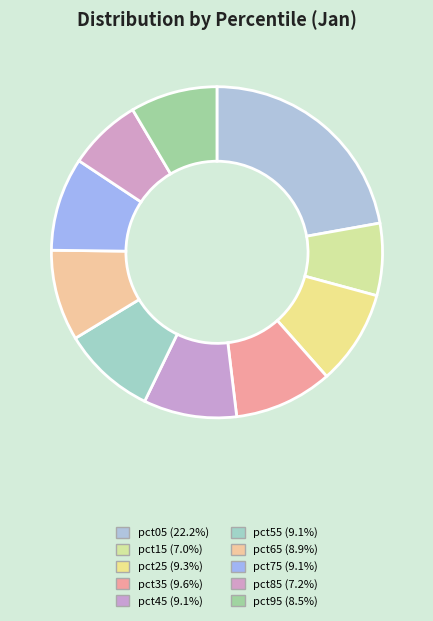

How many segments does this pie chart have?

10